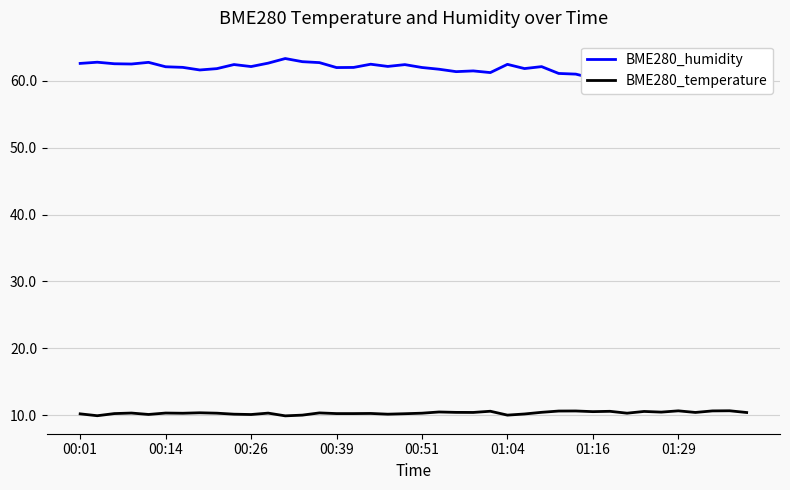

True or false: BME280_humidity has a value of 62.6 at 00:01.

True